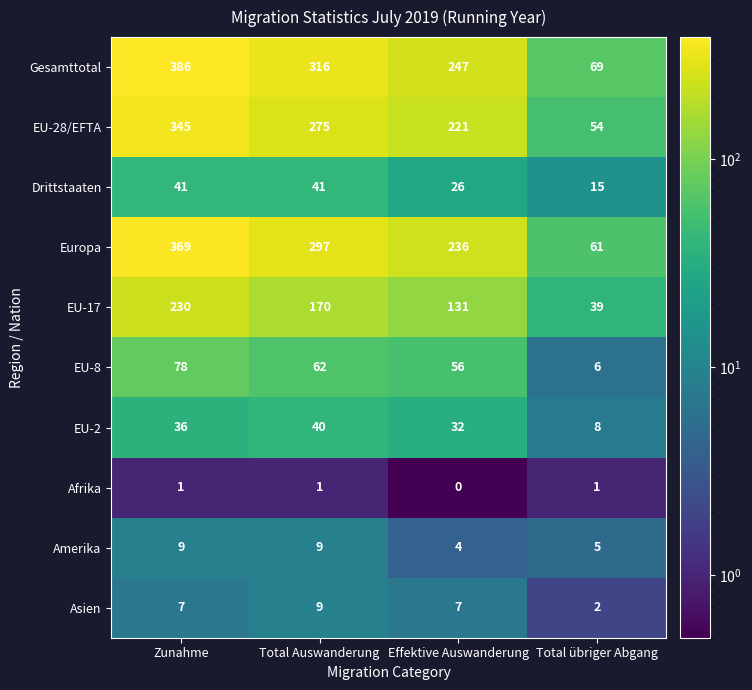

At how many categories does at least one series exceed 21?

4